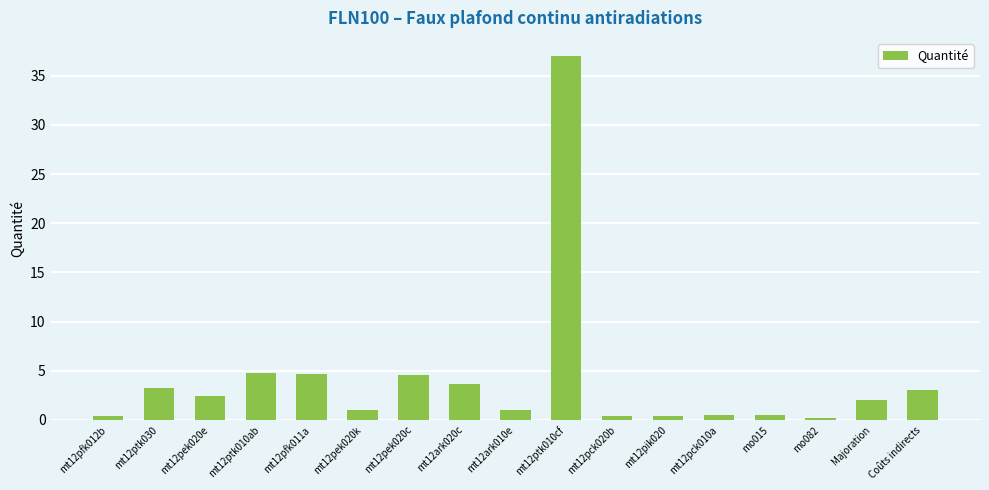

What is the label of the 13th bar from the left?

mt12pck010a